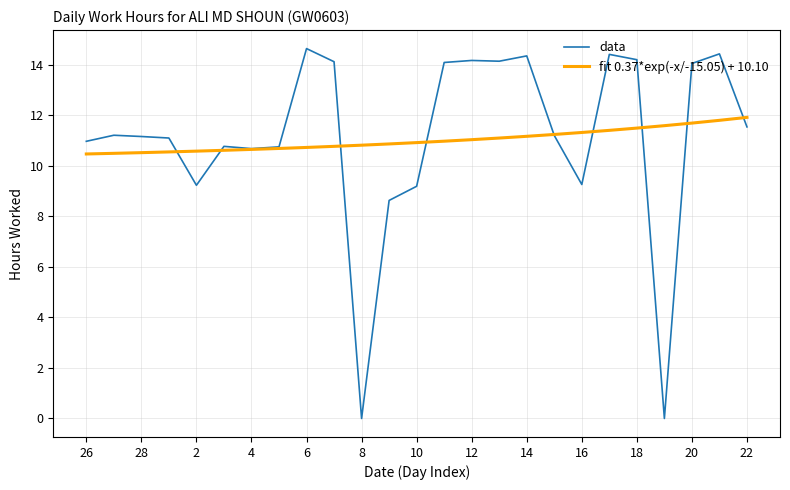

Rank the series by their maximum value, from lowest to highest.

fit 0.37*exp(-x/-15.05) + 10.10, data